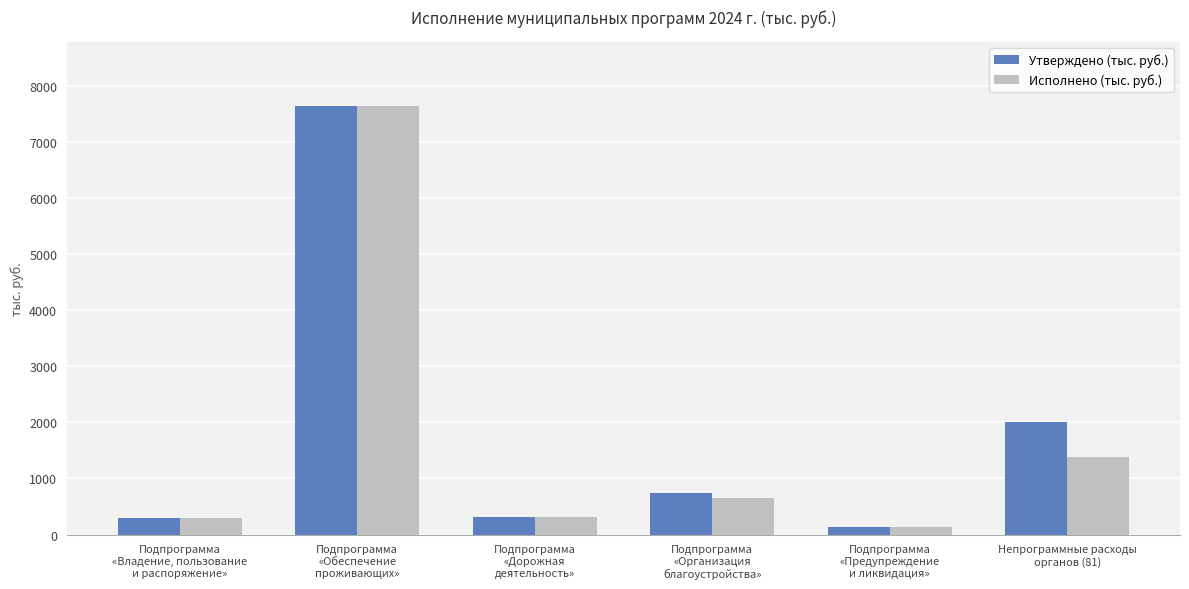

What is the difference between the second highest and second lowest values in the Исполнено (тыс. руб.) series?

1084.1